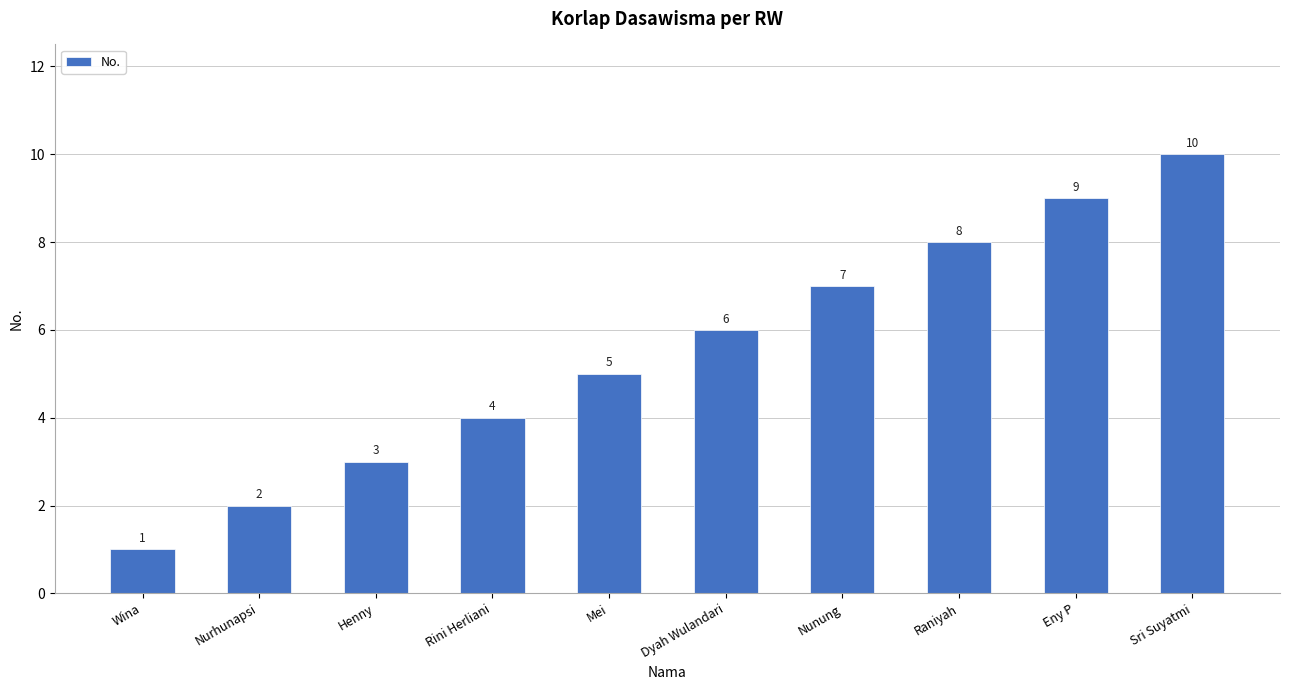

Reading left to right, transcribe all the data shown in this chart.

1	2	3	4	5	6	7	8	9	10